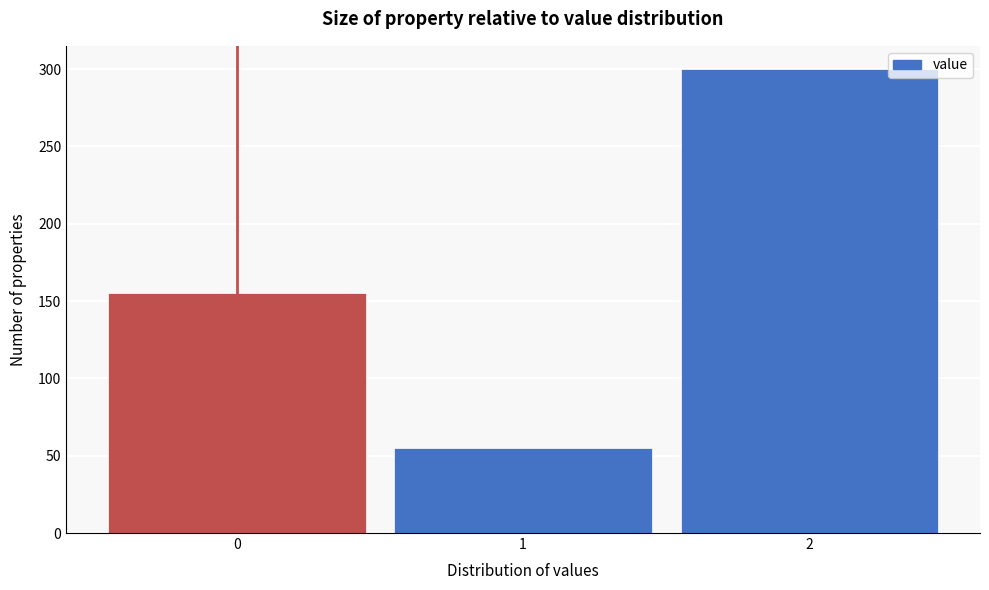

What is the height of the bar covering 1.5 to 2.5 on the x-axis? The values are not printed on the chart, so give them approximately, as read against the axis.

300